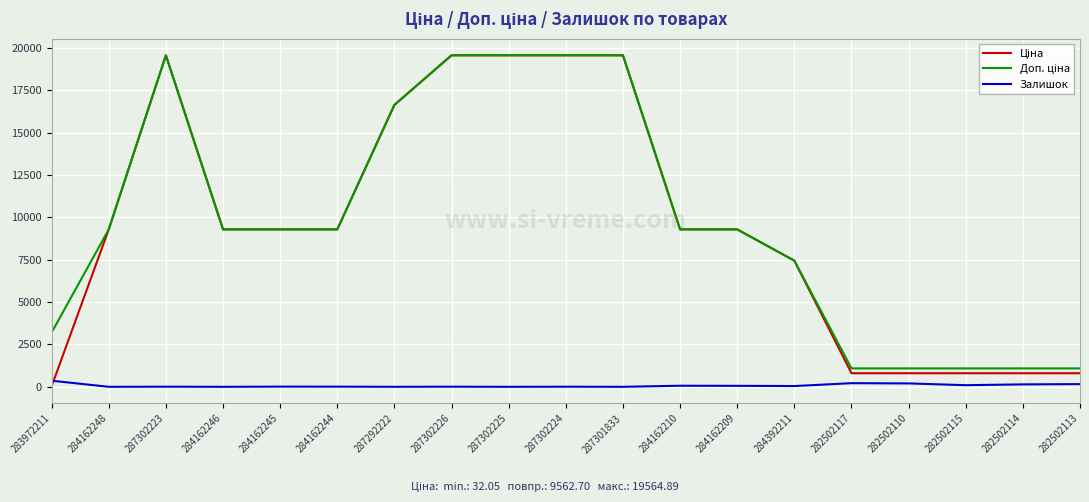

What is the maximum value shown in the chart?

19564.9